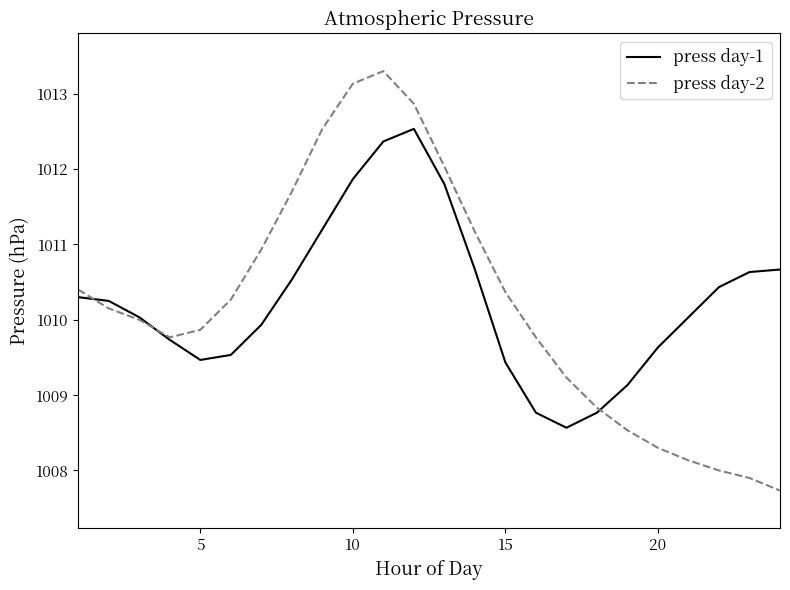

How many interior local valleys does the press day-1 series have?

2